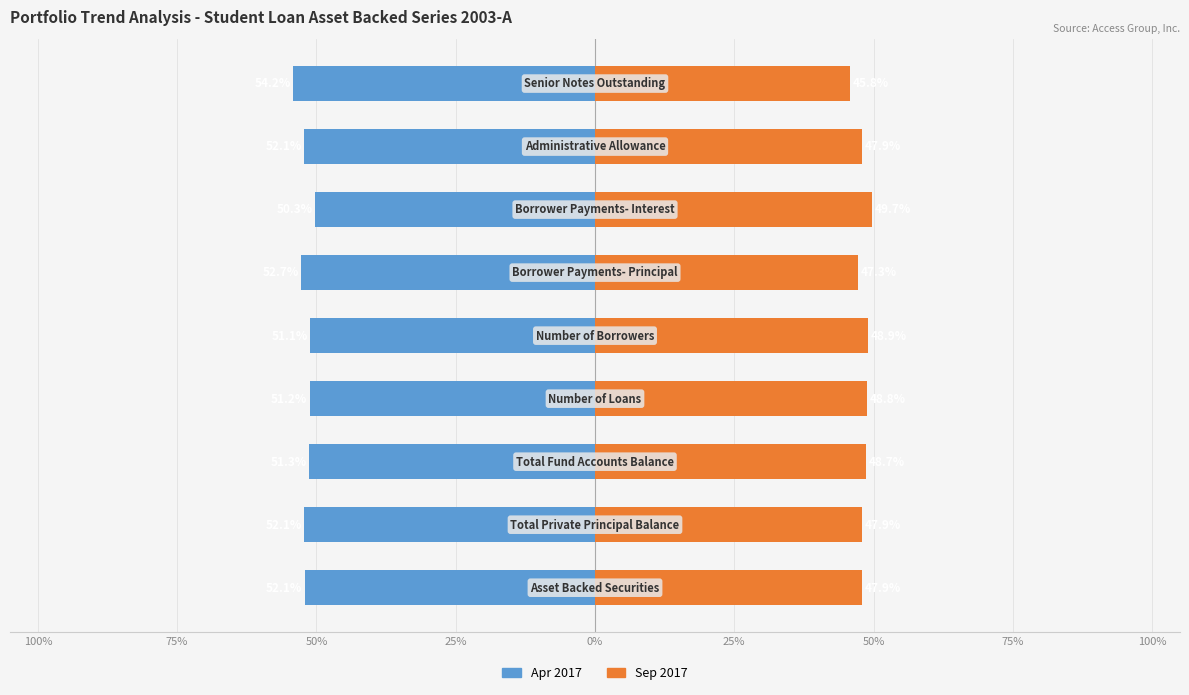

The Sep 2017 series shows 27.2 at 25%. True or false?

False